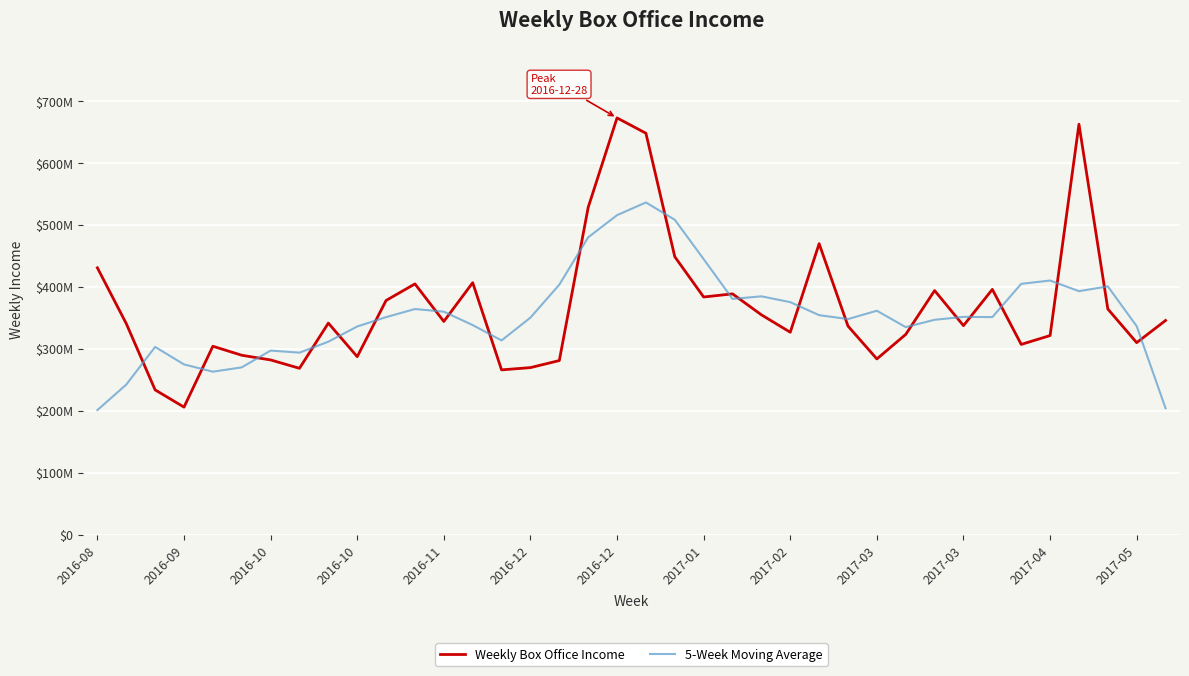

What are all the series names shown in the legend?

Weekly Box Office Income, 5-Week Moving Average